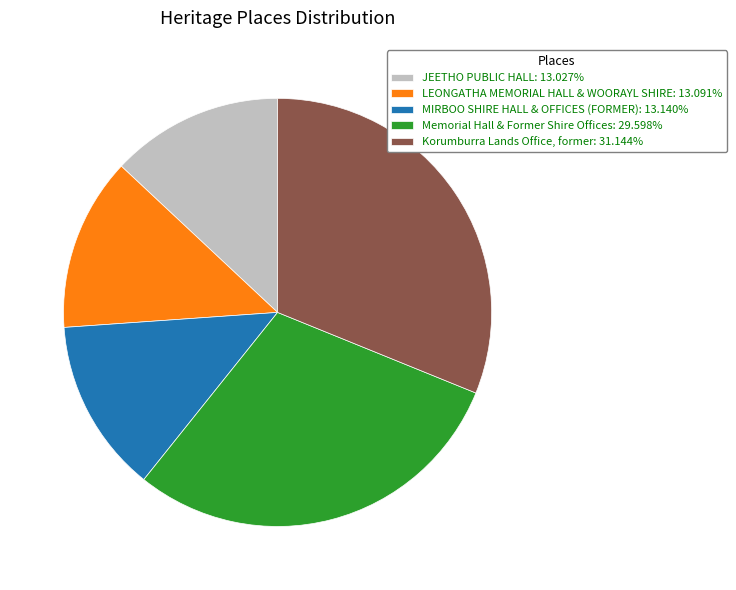

What is the ratio of the value at MIRBOO SHIRE HALL & OFFICES (FORMER): 13.140% to the value at Memorial Hall & Former Shire Offices: 29.598%?

0.4